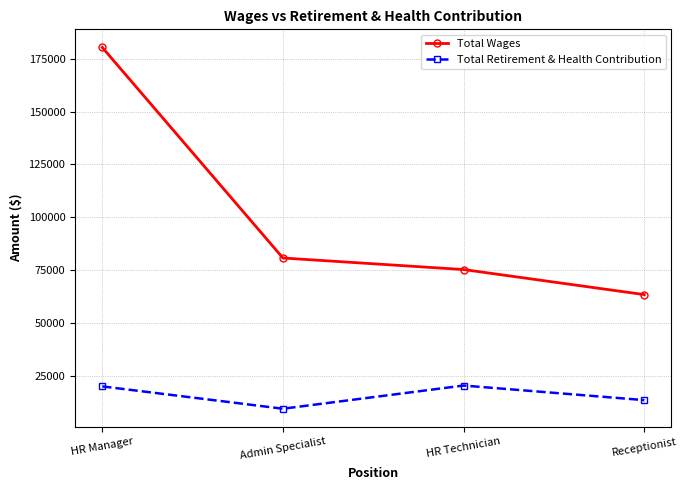

What is the greatest value displayed?

180275